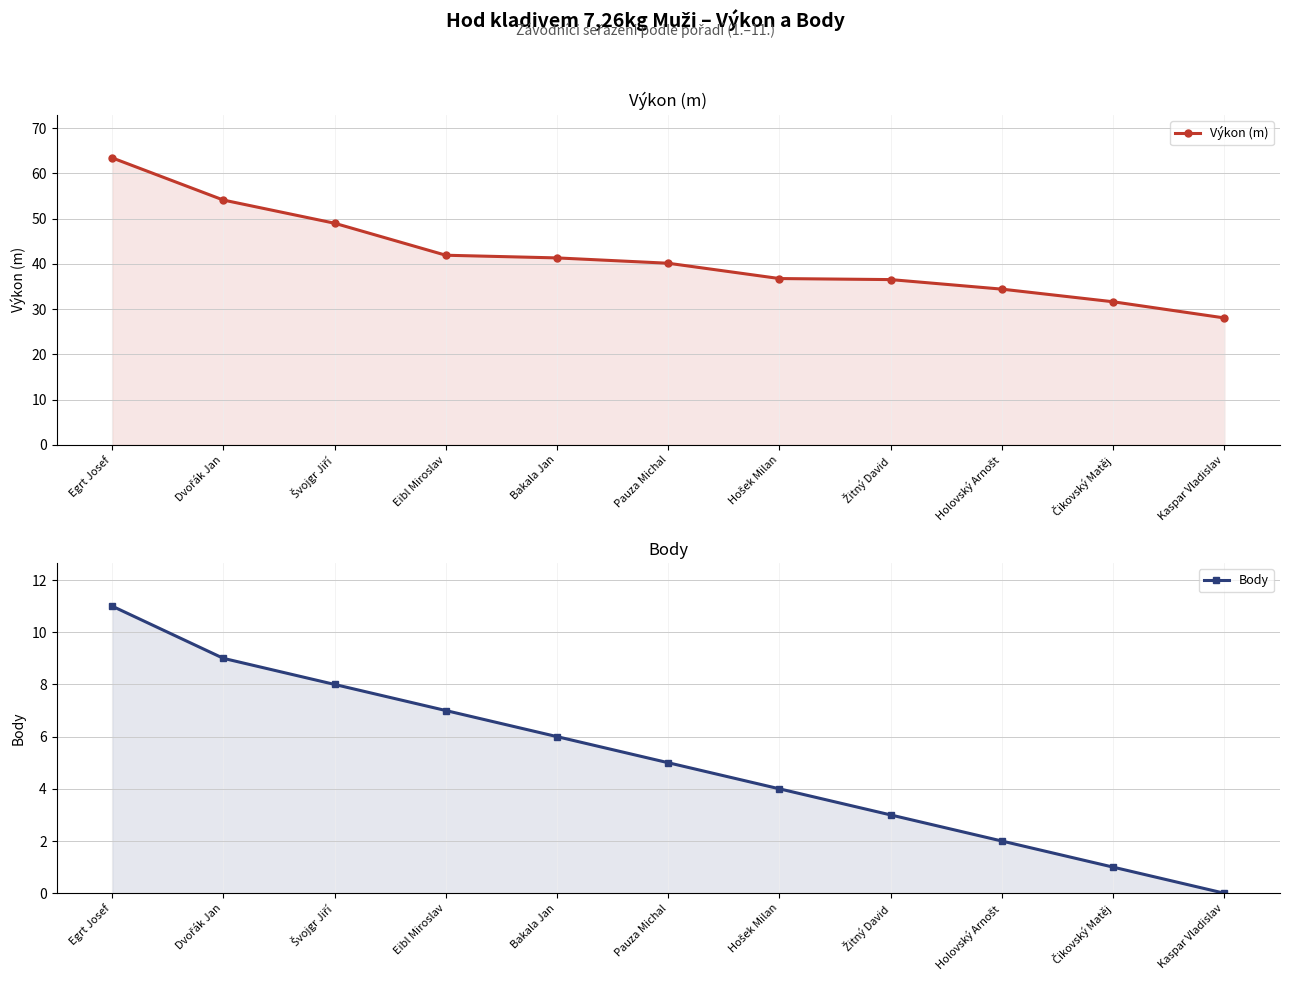

Reading right to left, extract all data points from this chart.

Výkon (m): Kaspar Vladislav=28.1	Čikovský Matěj=31.6	Holovský Arnošt=34.4	Žitný David=36.5	Hošek Milan=36.8	Pauza Michal=40.1	Bakala Jan=41.3	Eibl Miroslav=41.9	Švojgr Jiří=49.0	Dvořák Jan=54.1	Egrt Josef=63.4
Body: Kaspar Vladislav=0.0	Čikovský Matěj=1.0	Holovský Arnošt=2.0	Žitný David=3.0	Hošek Milan=4.0	Pauza Michal=5.0	Bakala Jan=6.0	Eibl Miroslav=7.0	Švojgr Jiří=8.0	Dvořák Jan=9.0	Egrt Josef=11.0